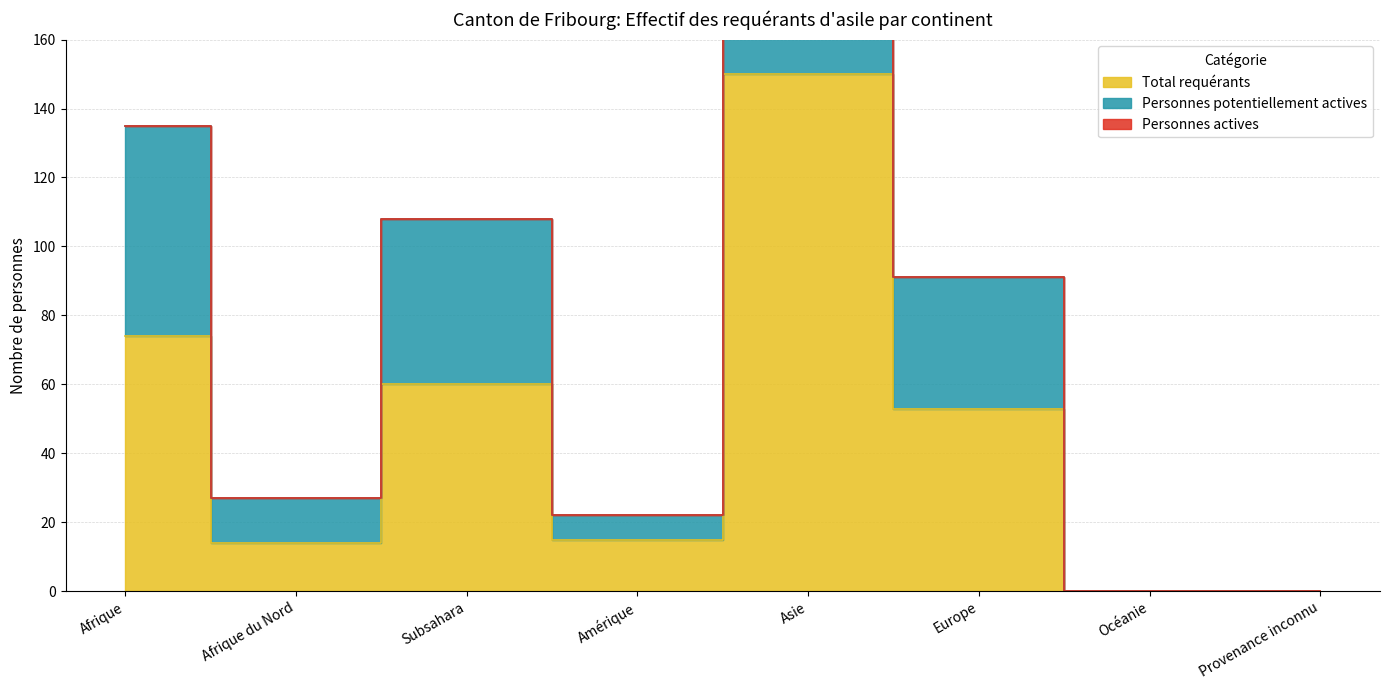

What is the total value across all series at Subsahara?

168